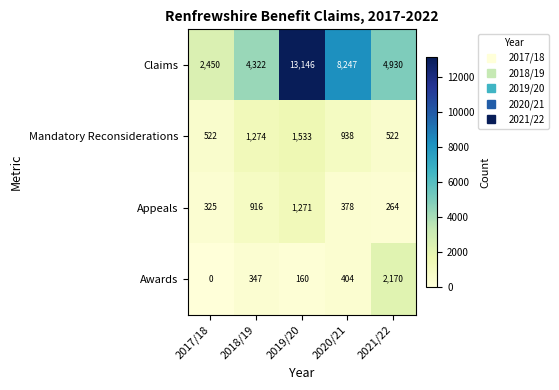

What is the maximum value for Mandatory Reconsiderations?

1533